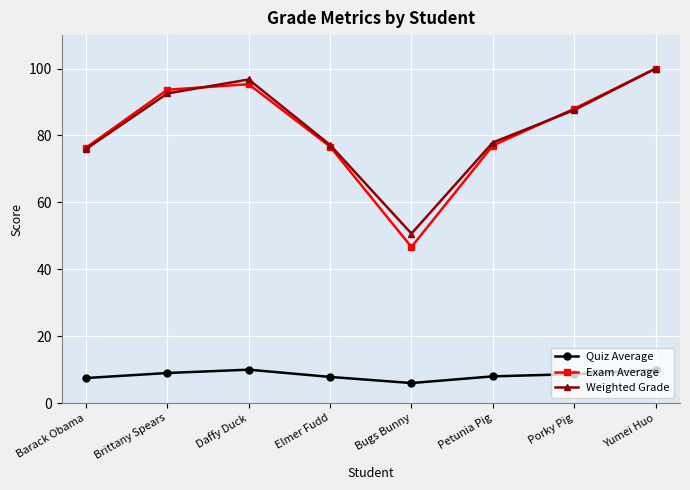

What is the difference between the highest and lowest values at Porky Pig?

79.3